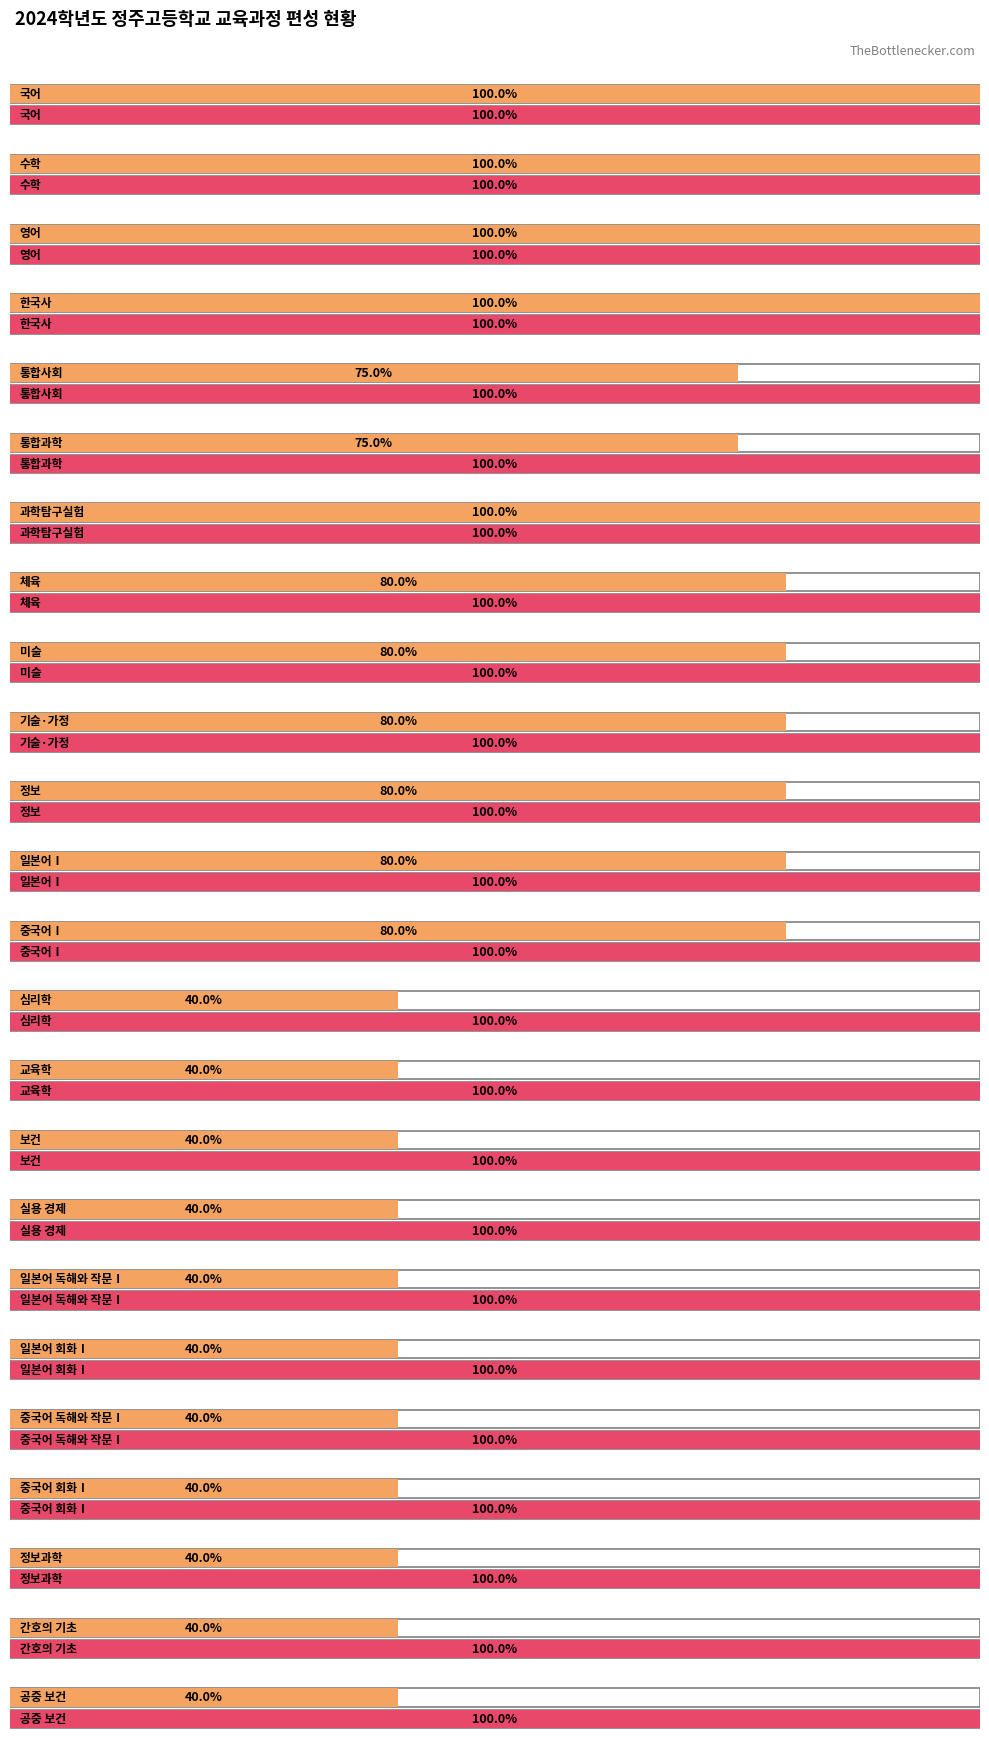

Reading left to right, transcribe all the data shown in this chart.

운영단위: 8	8	8	6	6	6	2	4	4	4	4	4	4	2	2	2	2	2	2	2	2	2	2	2
기준단위: 8	8	8	6	8	8	2	5	5	5	5	5	5	5	5	5	5	5	5	5	5	5	5	5
선택과목수: 1	1	1	1	1	1	1	1	1	1	1	1	1	1	1	1	1	1	1	1	1	1	1	1